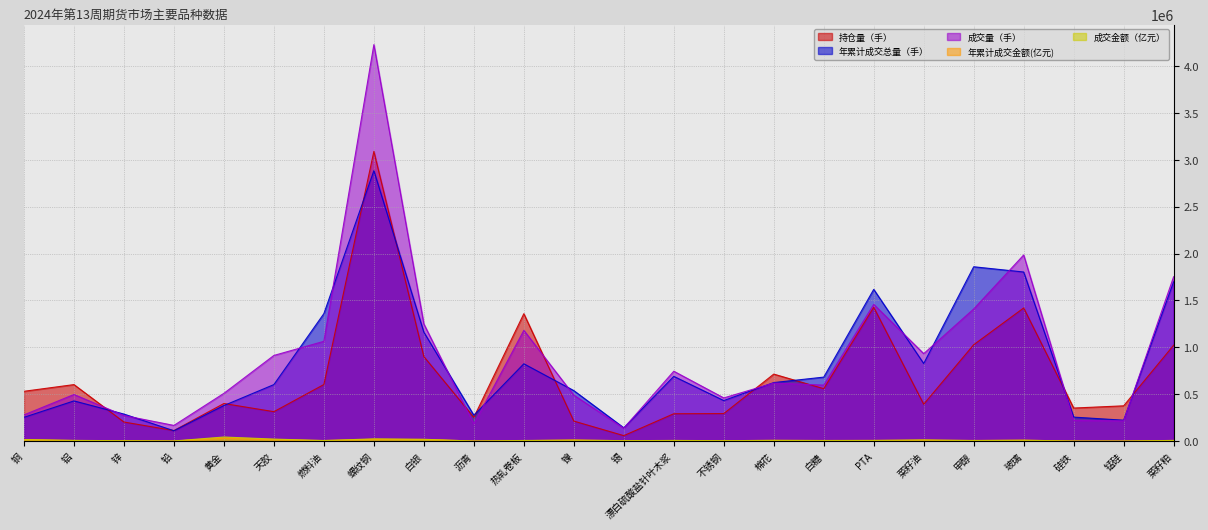

What is the difference between the 成交金额（亿元） values at 菜籽粕 and 棉花?

525.8